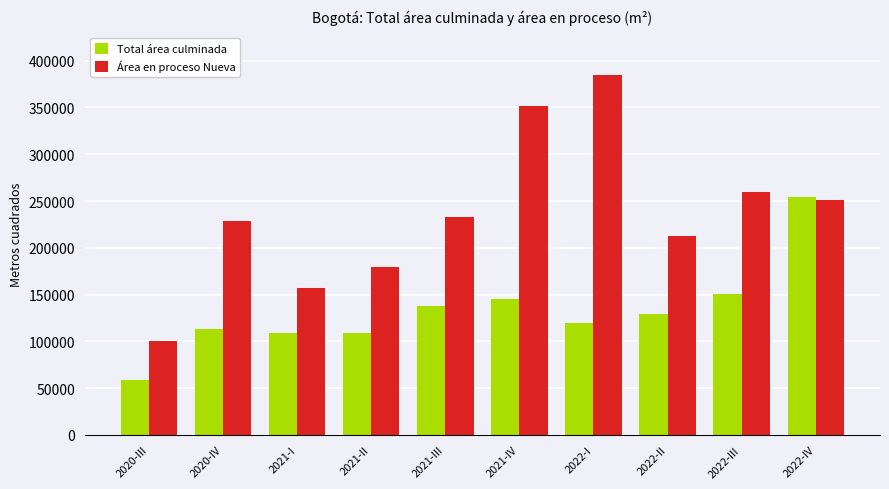

At 2021-IV, list the series in order from smallest to largest.

Total área culminada, Área en proceso Nueva